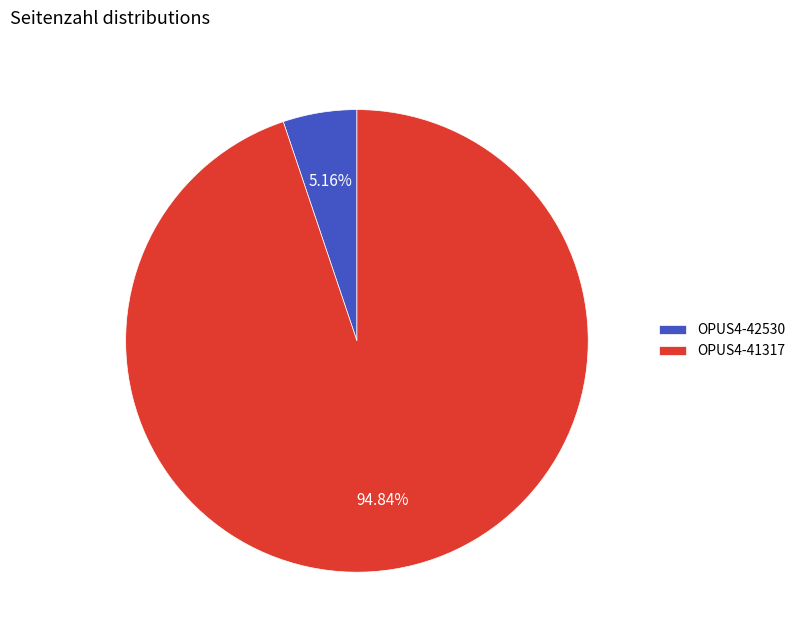

Which slice is the smallest?

OPUS4-42530